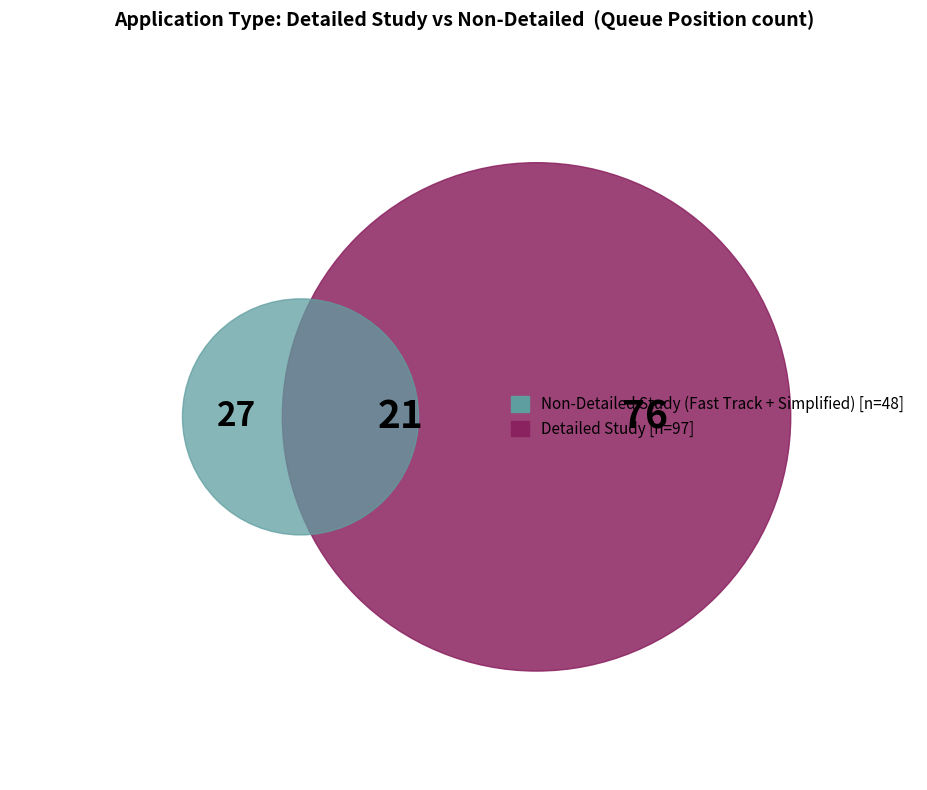

Count the number of slices in the pie.

3